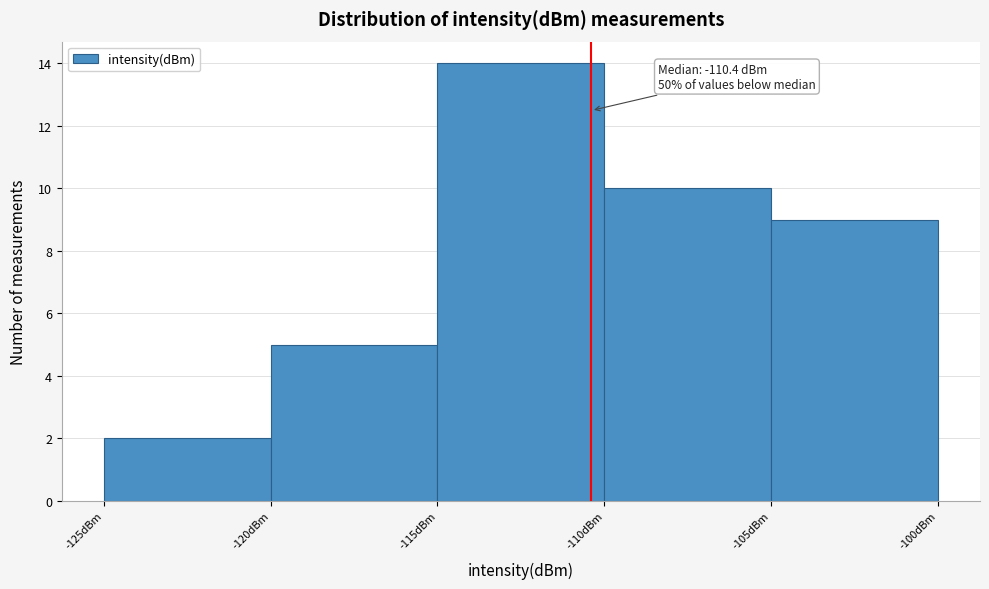

Which range on the x-axis has the tallest bar?

-115 to -110